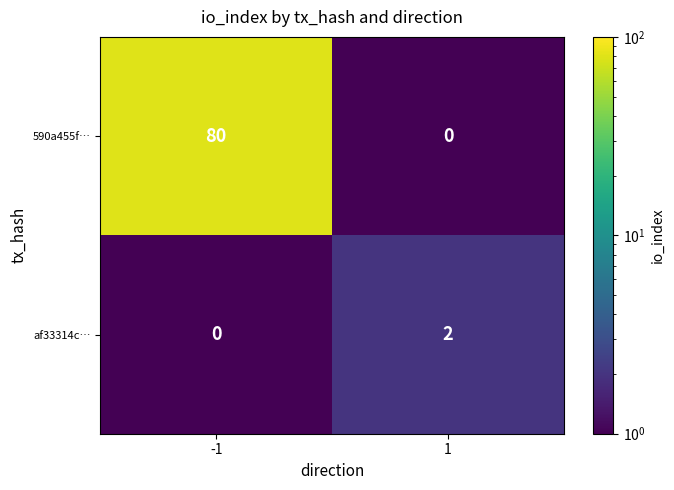

List the series in order of their peak value, highest first.

590a455f…, af33314c…